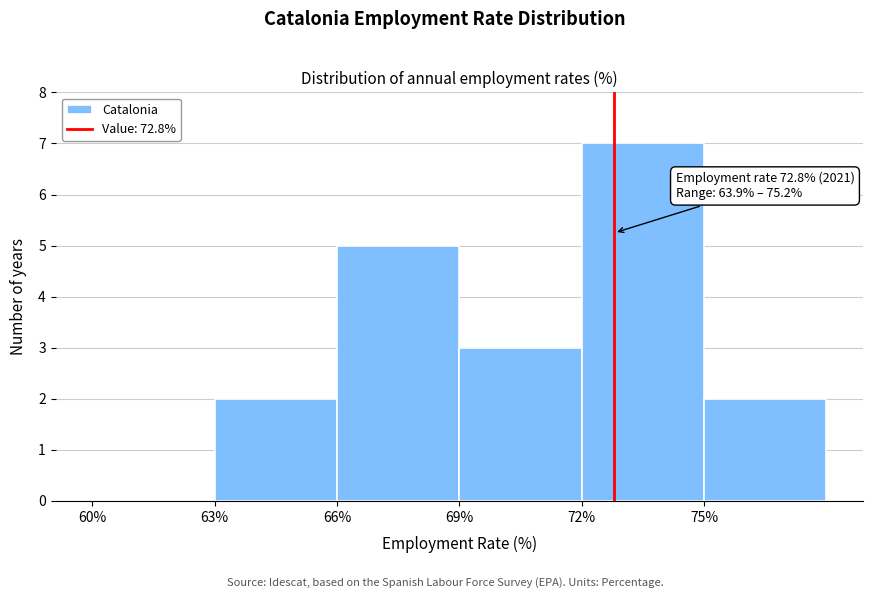

Over which range of the x-axis is the bar tallest?

72 to 75